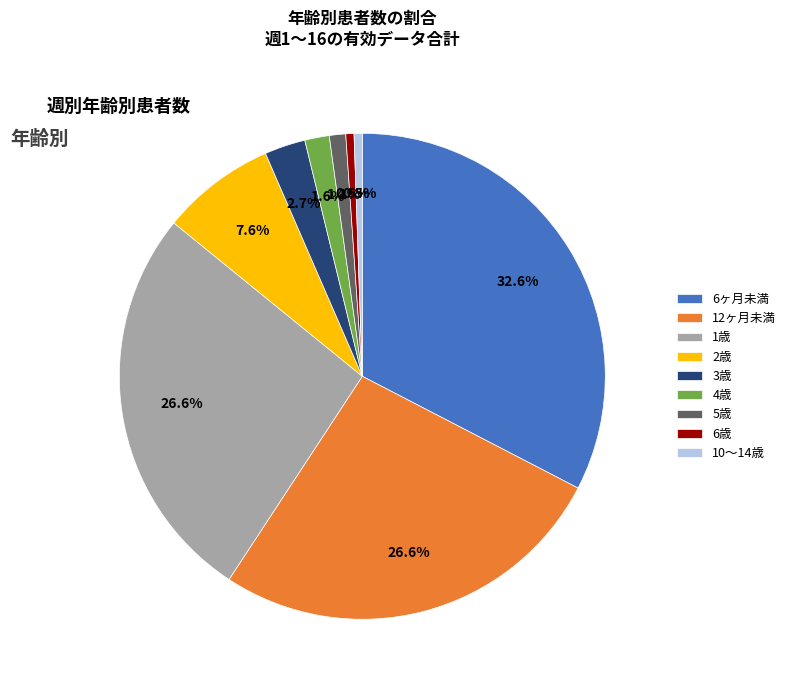

The 3歳 slice represents 3% of the pie. True or false?

True